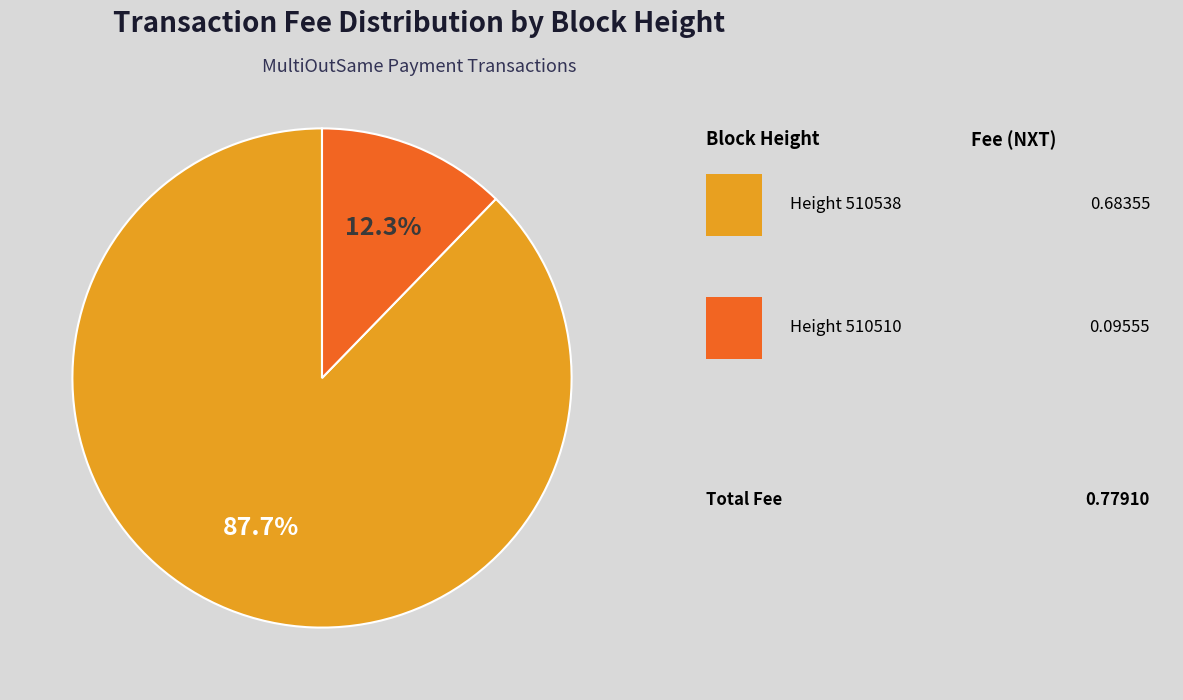

Does any single category account for the majority?

Yes